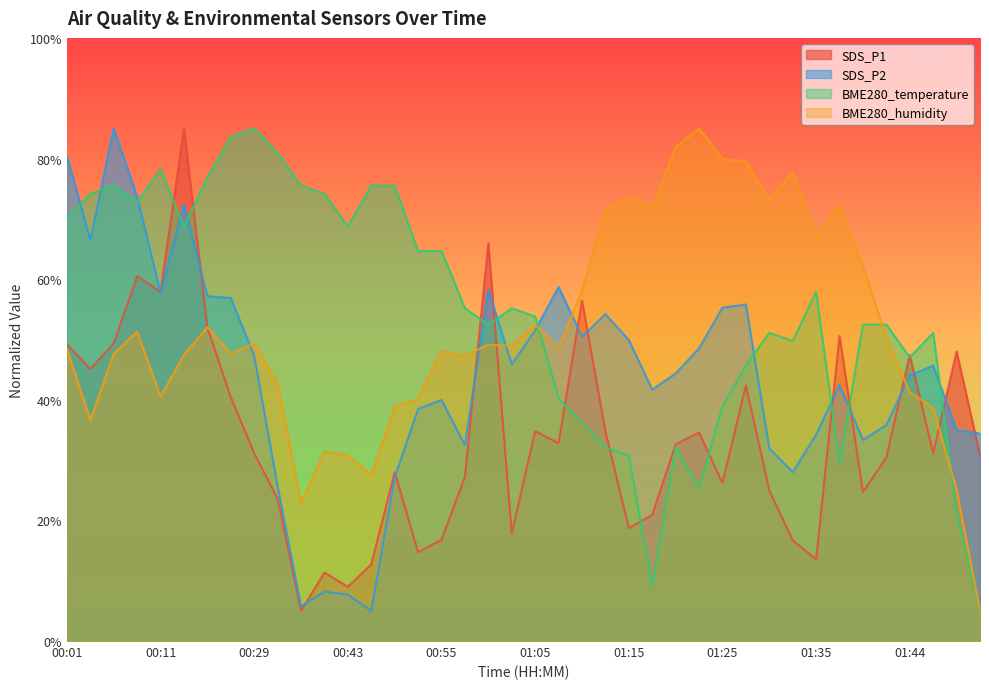

Does the chart have visible grid lines?

No